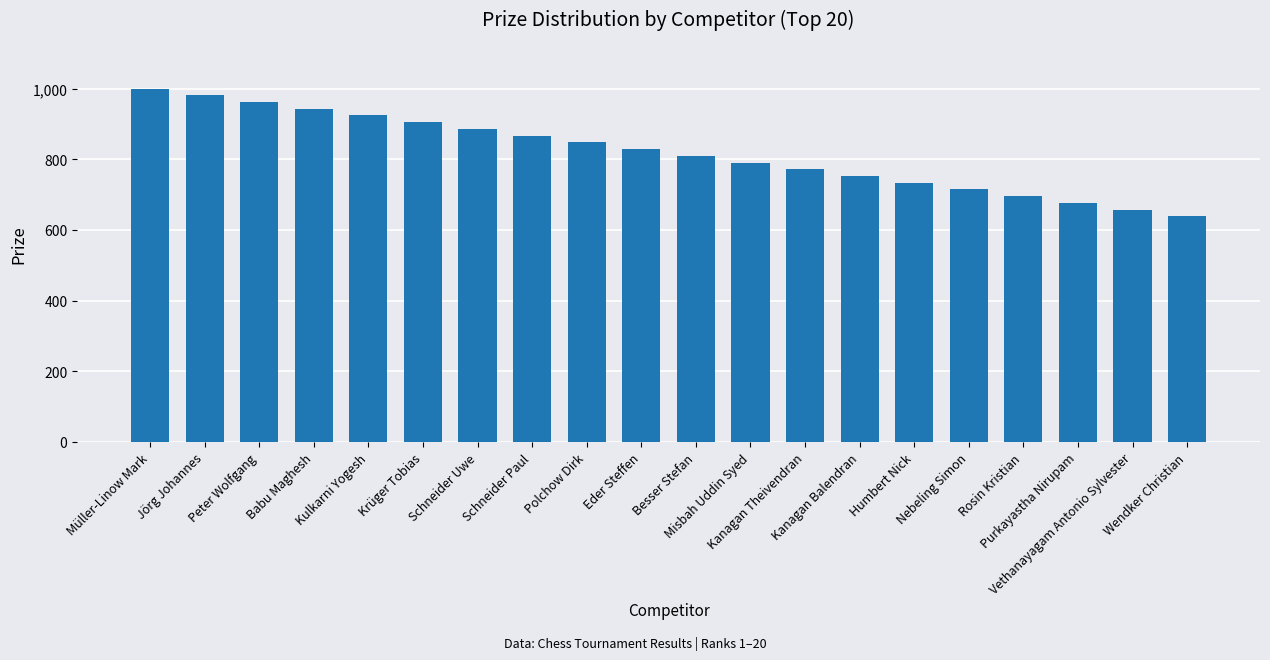

At which category does the chart reach its peak across all series?

Müller-Linow Mark